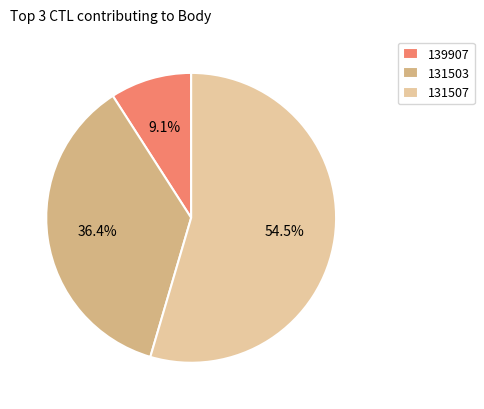

Is there any slice that represents more than half of the pie?

Yes